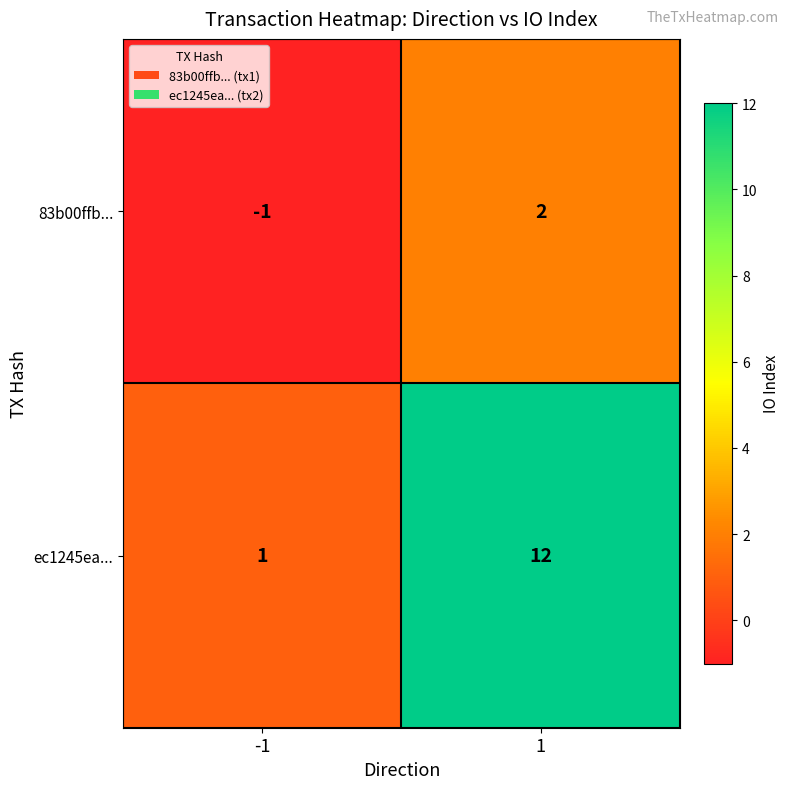

How many values in 83b00ffb... are above zero?

1